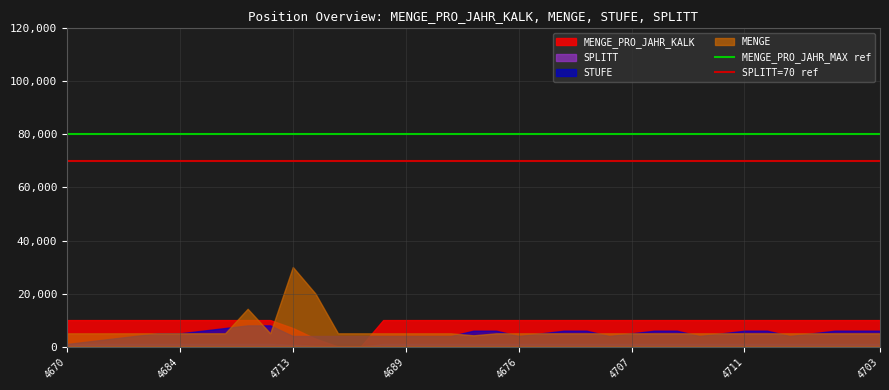

What is the maximum value for MENGE_PRO_JAHR_MAX ref?

80000